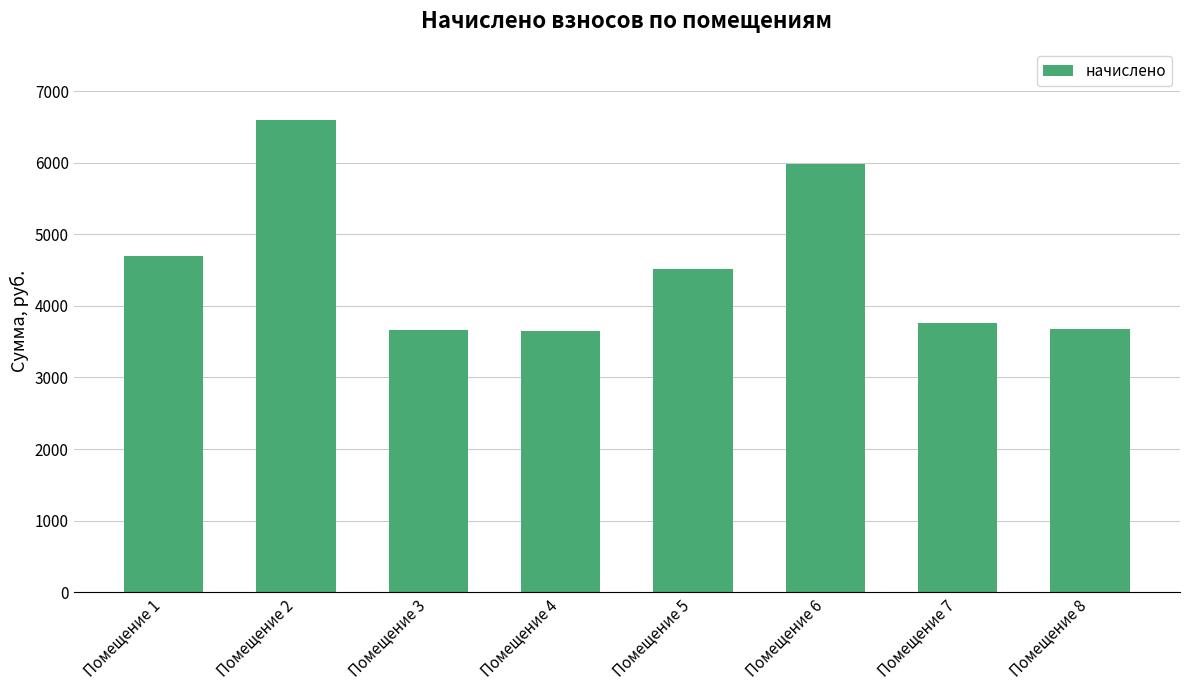

What is the value of the 8th bar from the left?

3676.3